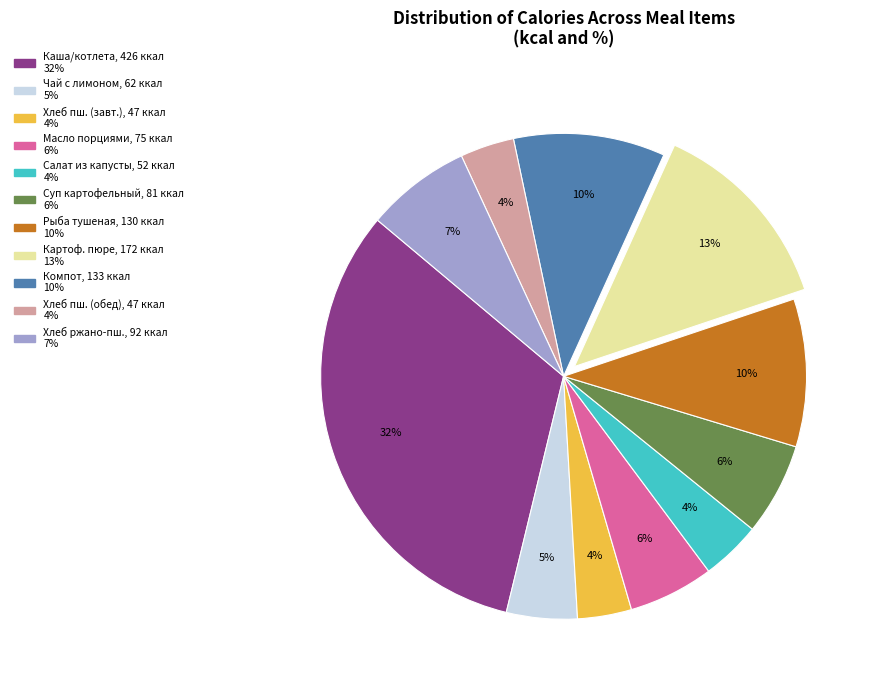

How many segments does this pie chart have?

11